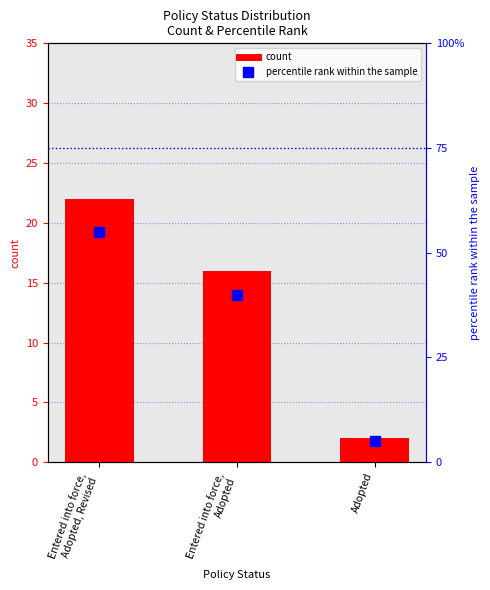

Which series has the largest total across all categories?

percentile rank within the sample